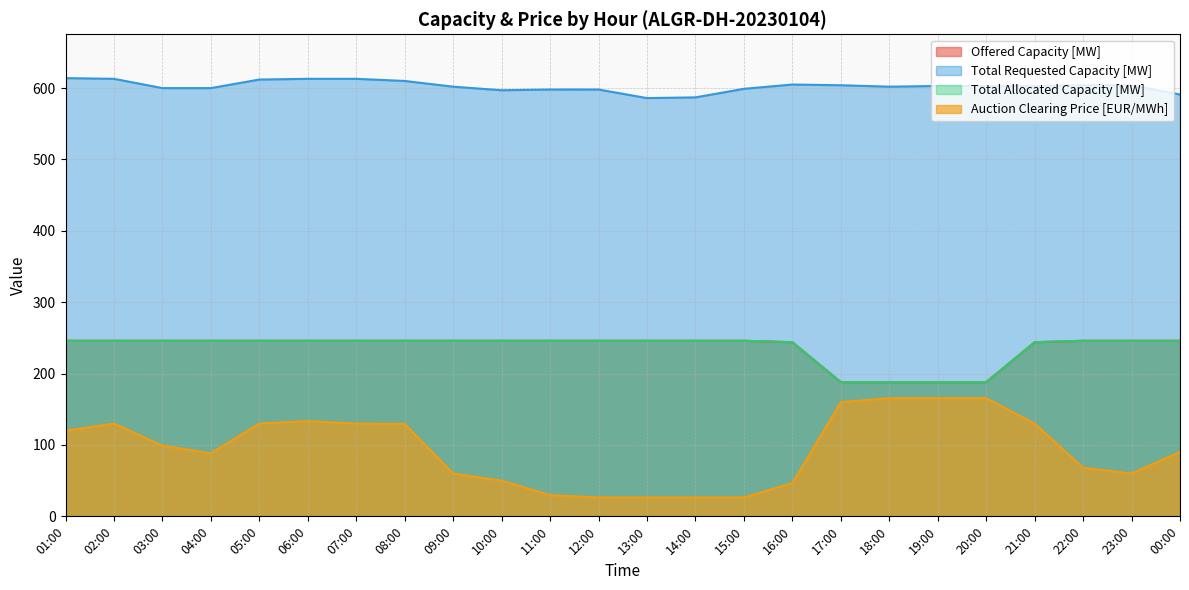

True or false: Total Allocated Capacity [MW] and Offered Capacity [MW] cross at least once.

False